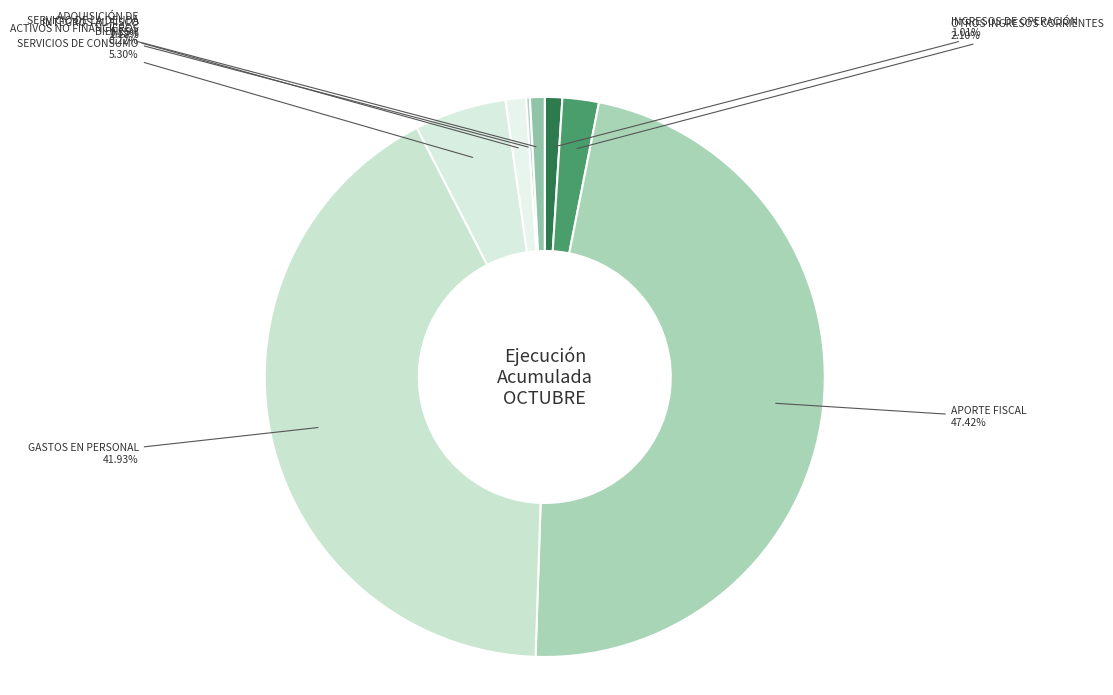

Is there any slice that represents more than half of the pie?

No